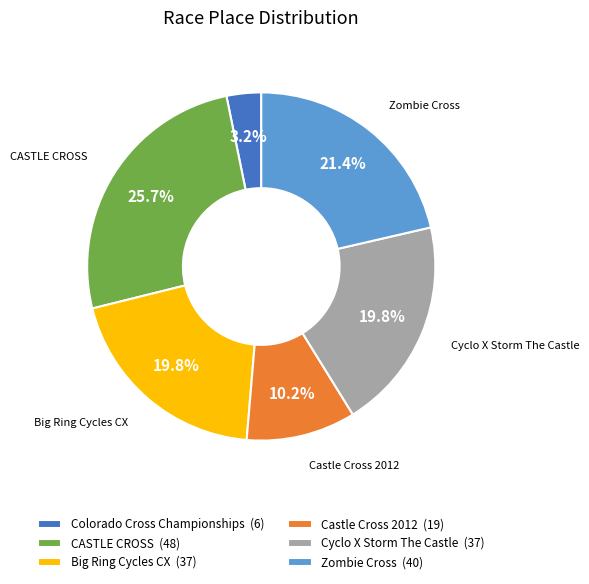

Is there a majority slice in this chart?

No